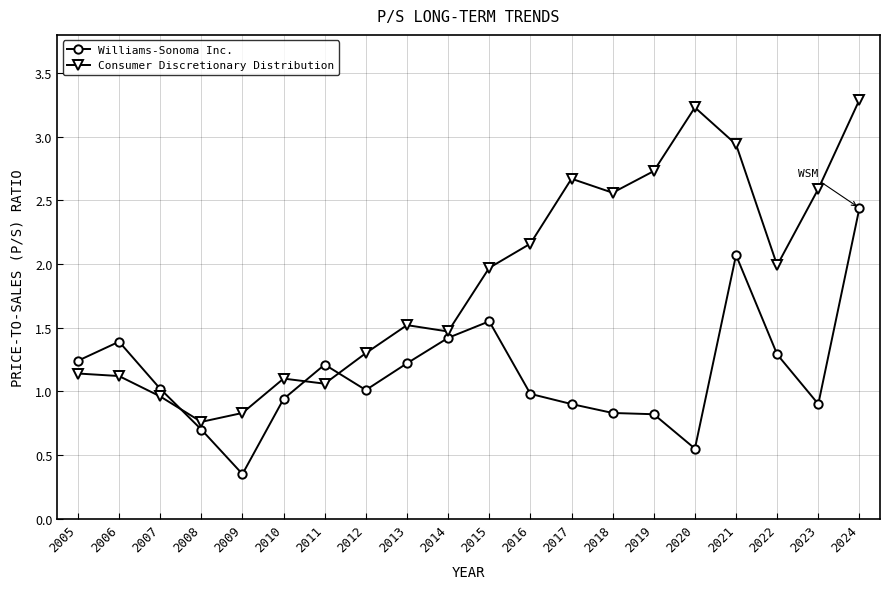

What is the difference between the second highest and second lowest values in the Williams-Sonoma Inc. series?

1.5